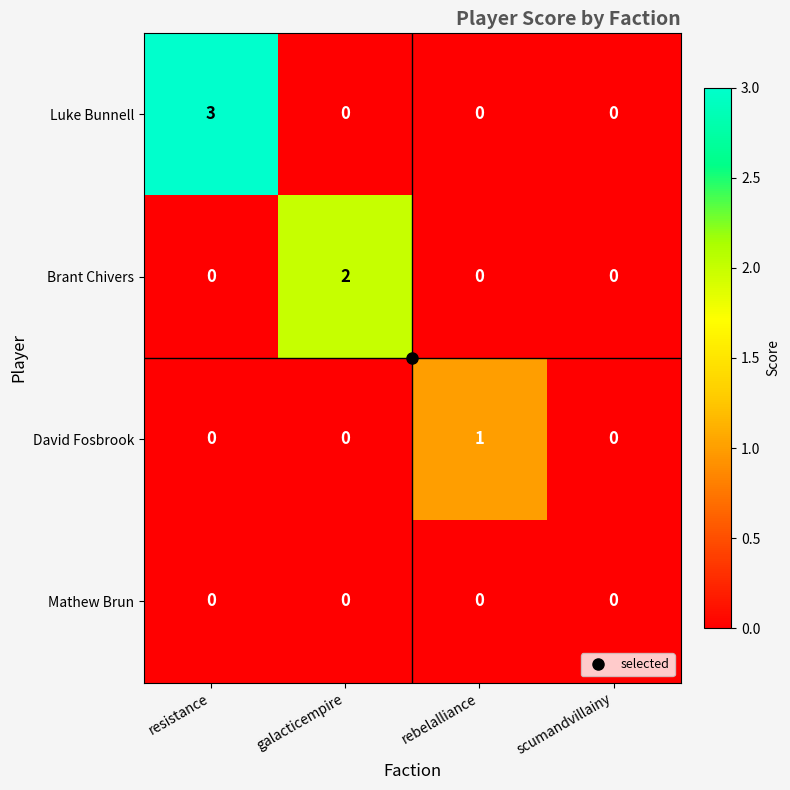

How many Luke Bunnell values are between 0 and 3?

4